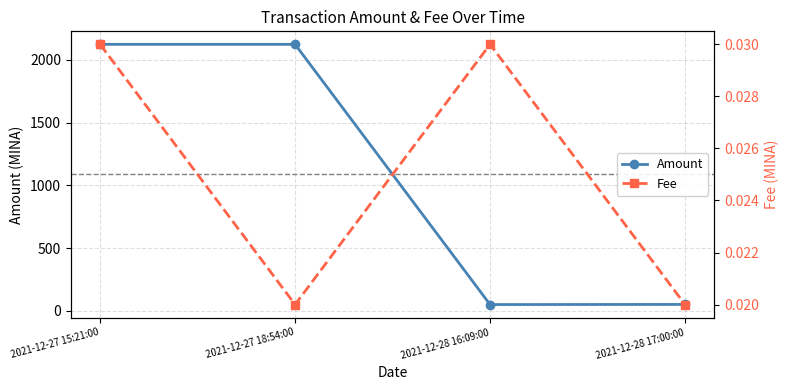

At which category does Amount reach its first local valley?

2021-12-28 16:09:00